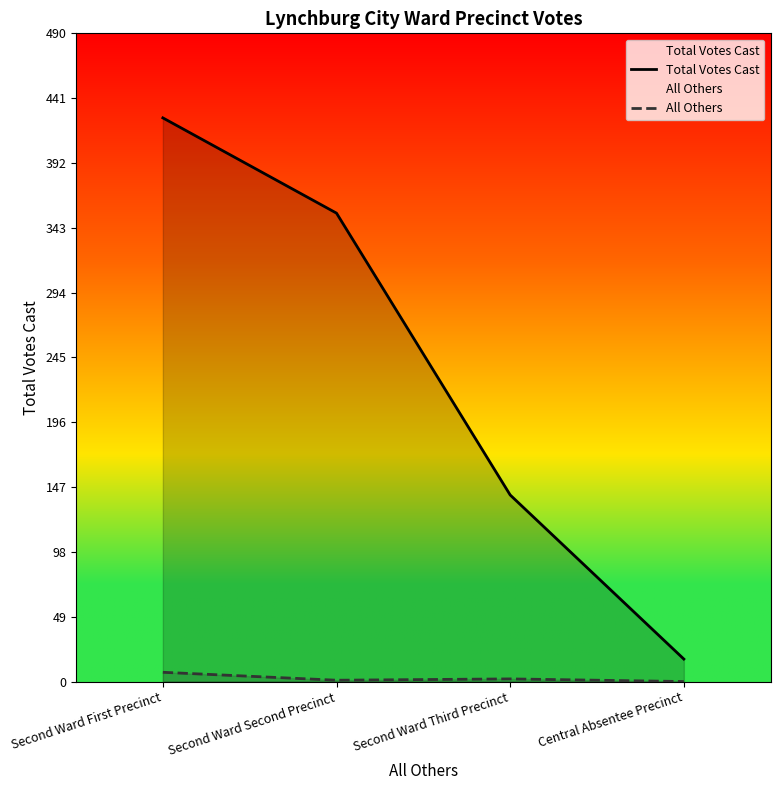

How many values in the Total Votes Cast series are below 354?

2